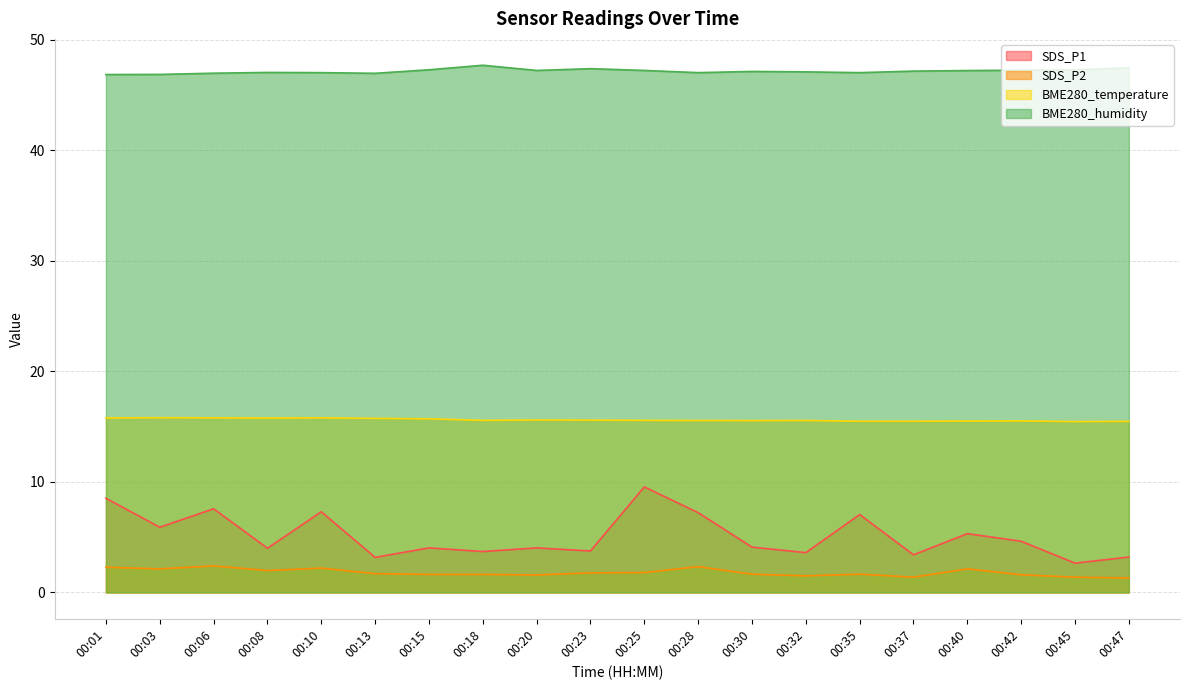

Rank the categories by BME280_temperature value from highest to lowest.

00:03, 00:06, 00:10, 00:01, 00:08, 00:13, 00:15, 00:20, 00:23, 00:18, 00:25, 00:28, 00:32, 00:30, 00:42, 00:40, 00:35, 00:37, 00:47, 00:45